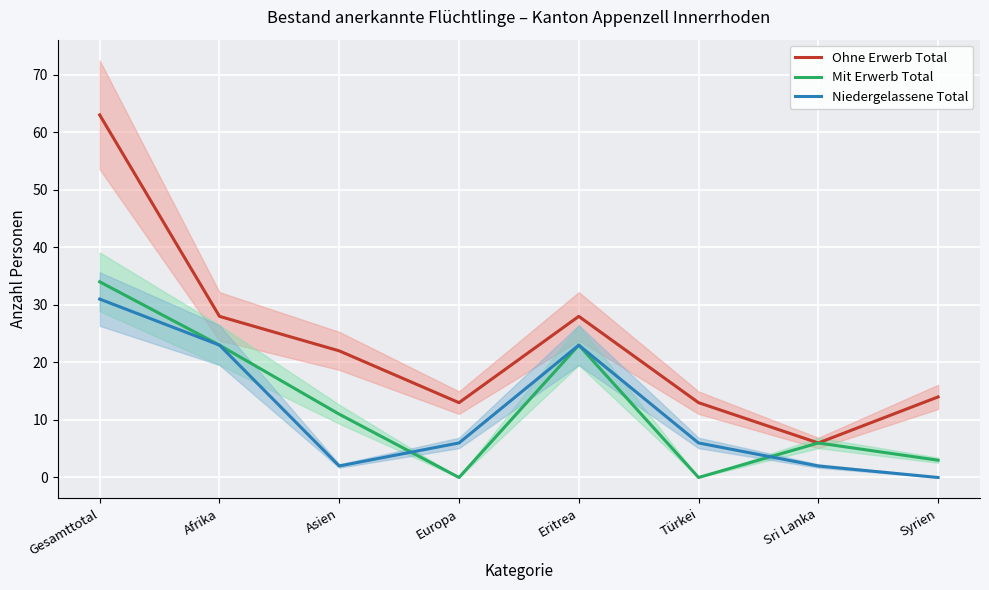

What is the value of the Ohne Erwerb Total point at the 4th from the left?

13